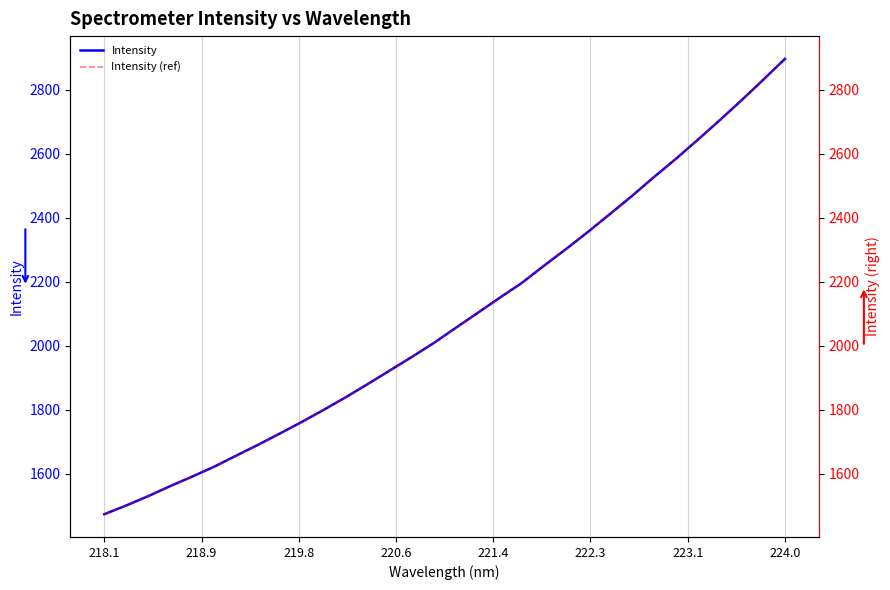

What is the minimum value shown in the chart?

1473.0